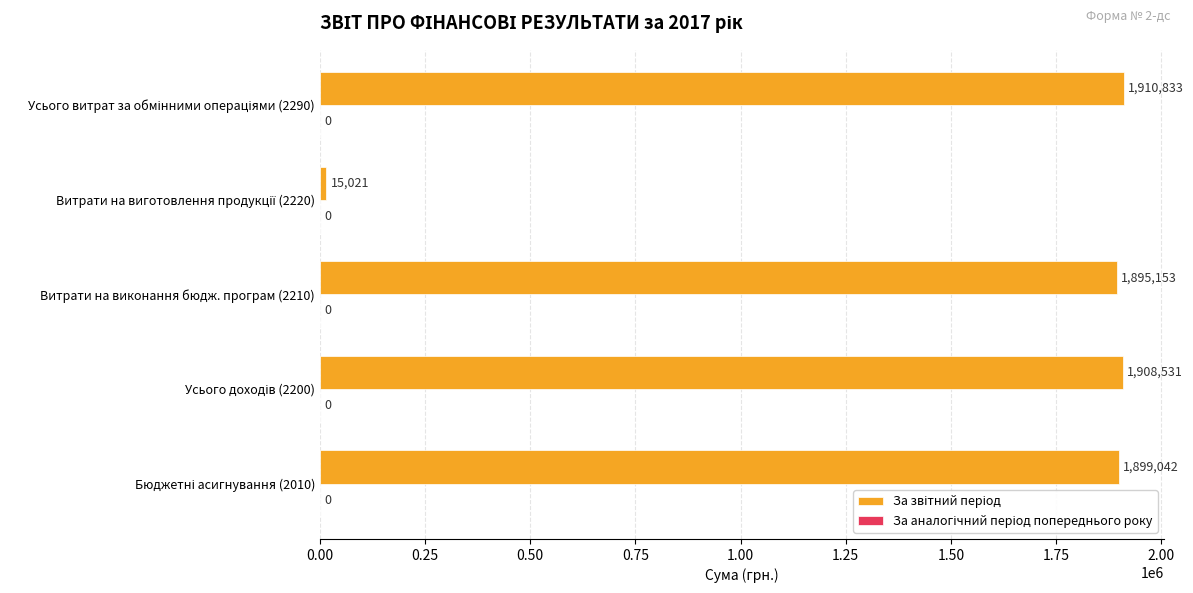

How many bars are there in total?

5